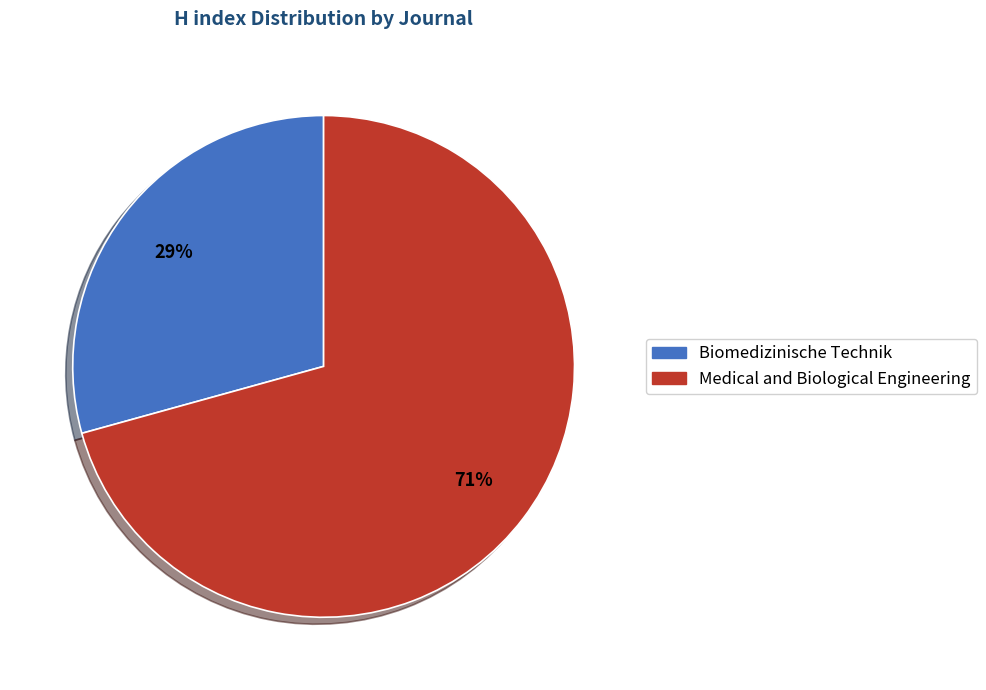

Which slice is the largest?

Medical and Biological Engineering